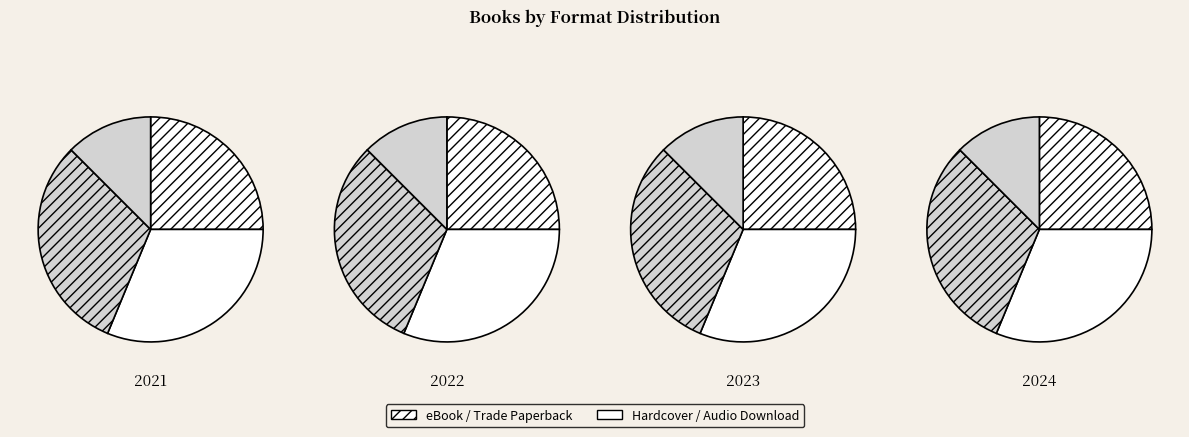

Is the sum of Hardcover and eBook greater than half?

Yes